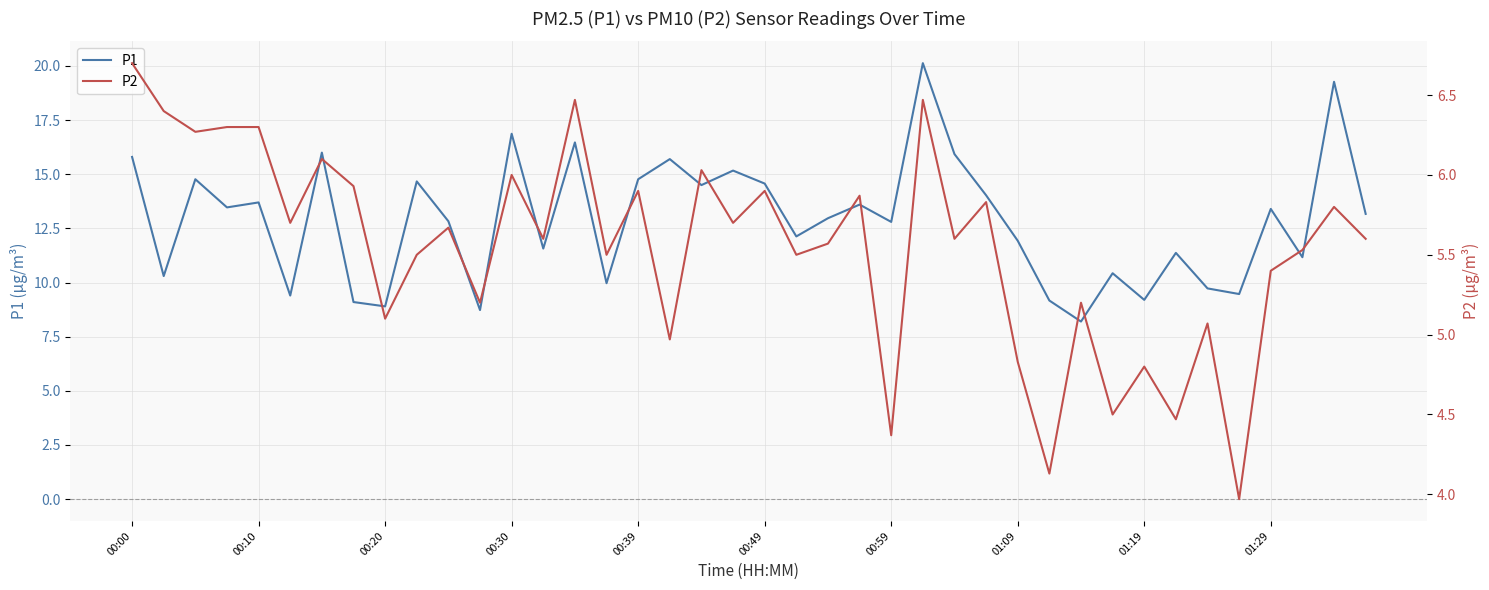

What is the lowest value of the P1 series?

8.2